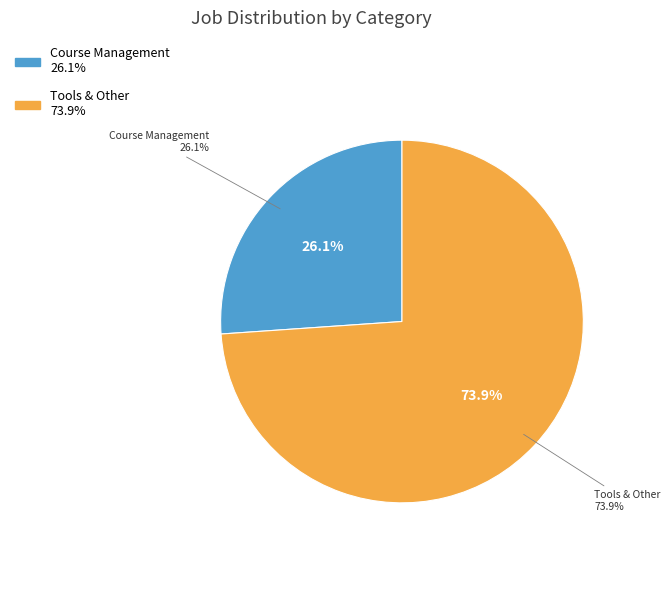

What percentage is the Course Management slice, to the nearest percent?

26%